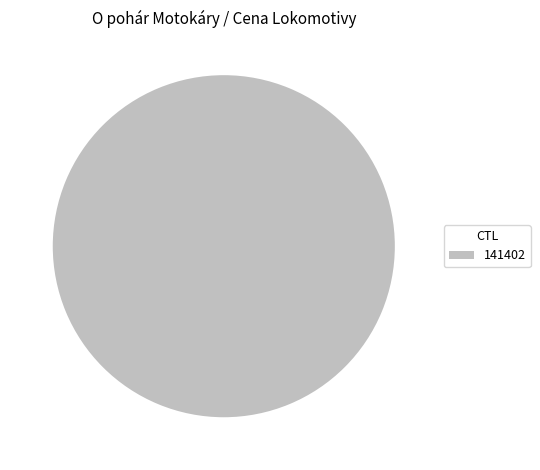

The 141402 slice represents 100% of the pie. True or false?

True